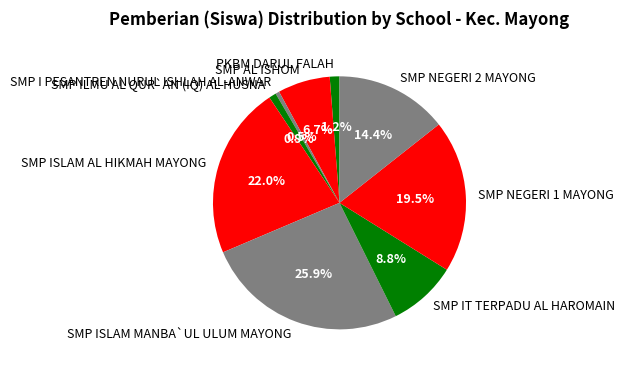

The SMP IT TERPADU AL HAROMAIN slice represents 1% of the pie. True or false?

False